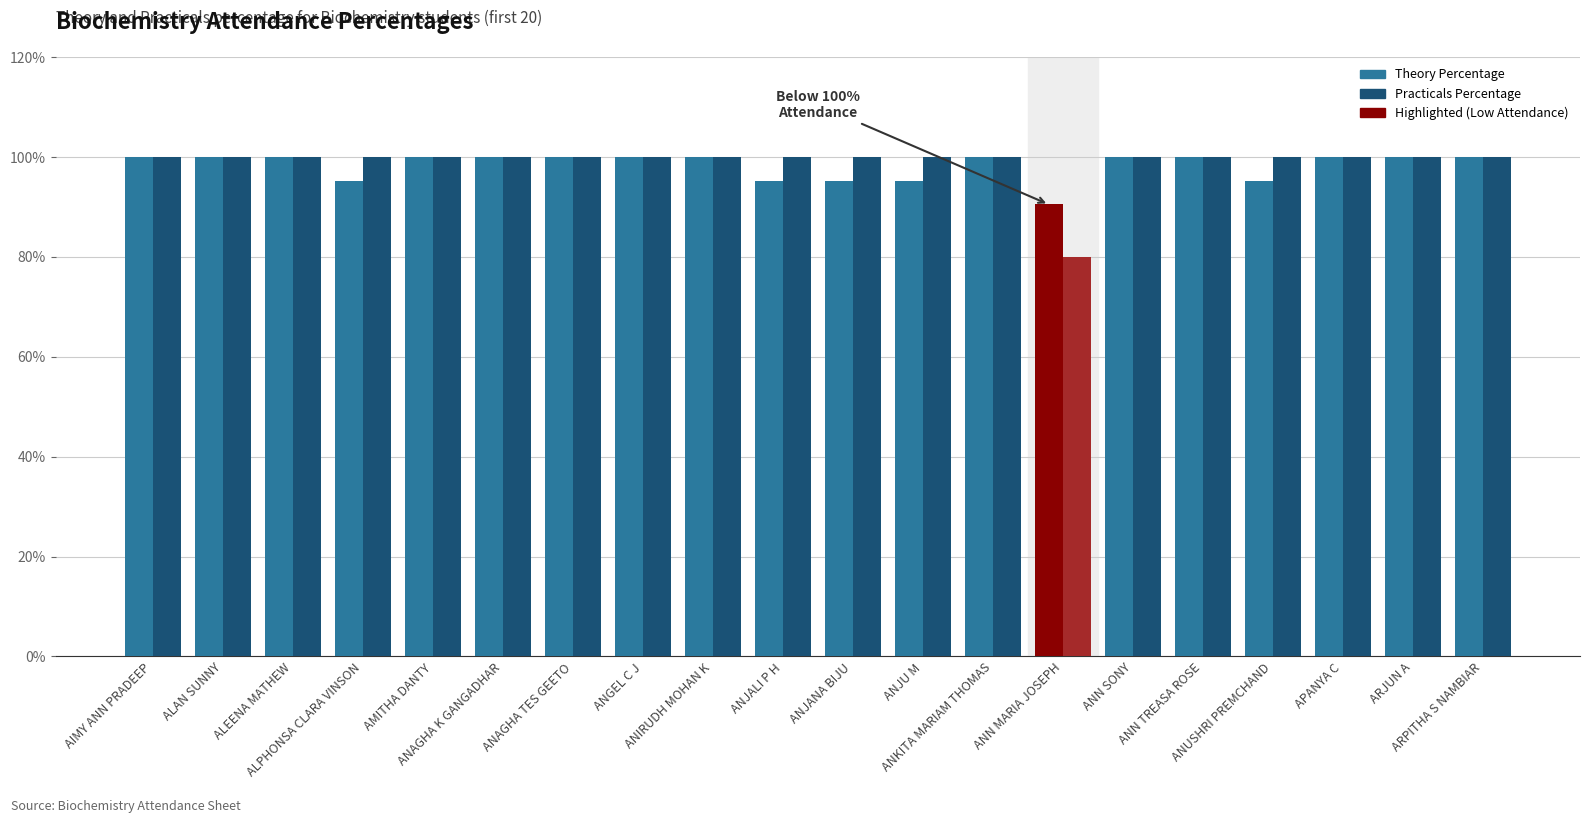

At how many categories does at least one series exceed 89?

20